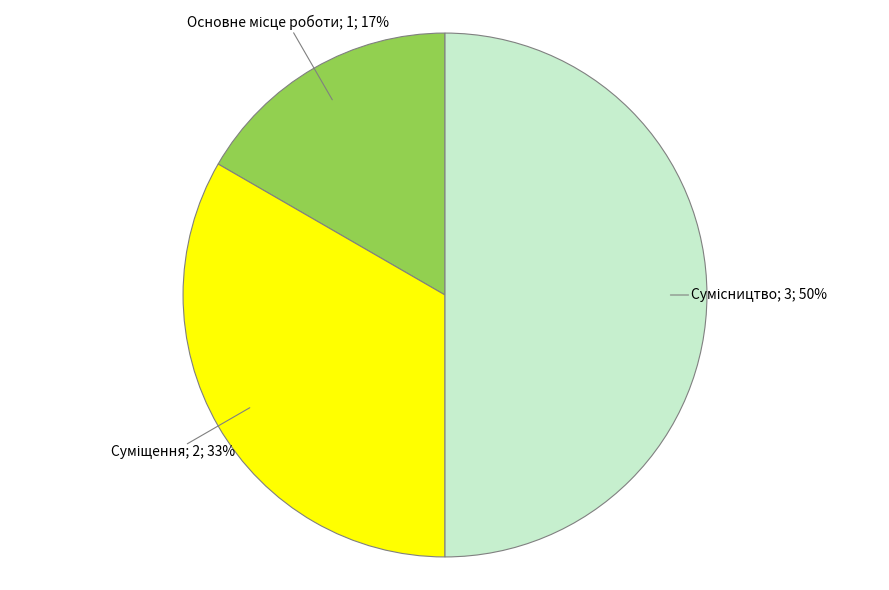

To the nearest percent, what is the average slice percentage?

33%